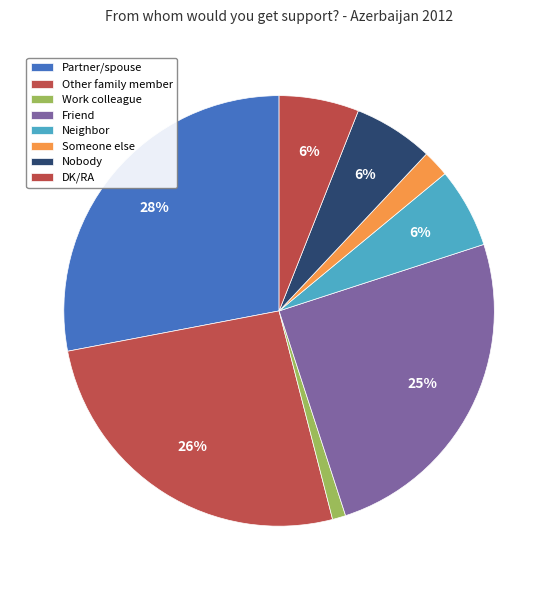

Which category has the smallest portion of the pie?

Work colleague